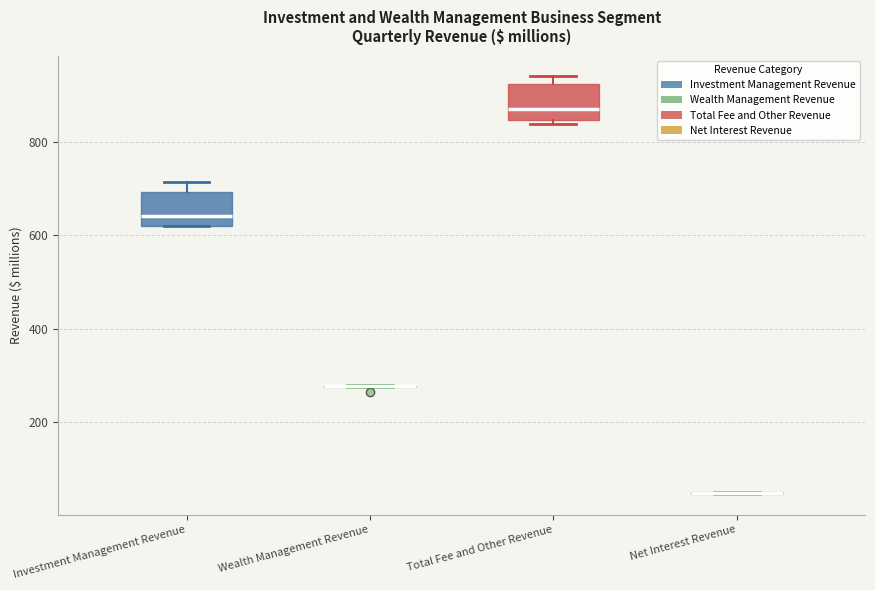

Where is the upper edge of the box for Investment Management Revenue on the y-axis? The values are not printed on the chart, so give them approximately, as read against the axis.

700